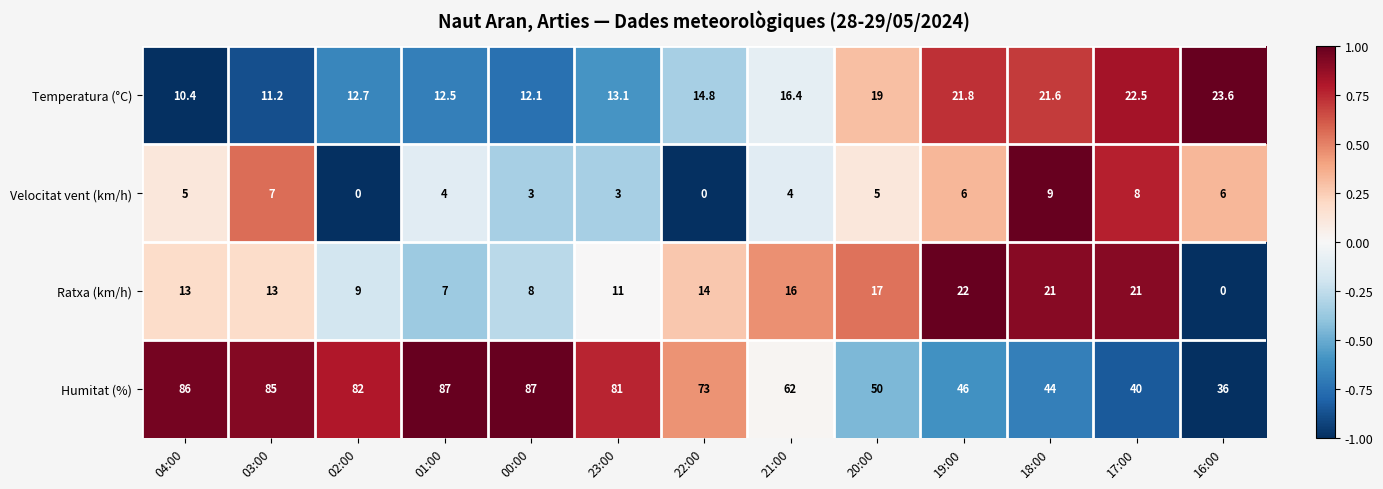

What is the spread (max minus min) of values at 22:00?

73.0